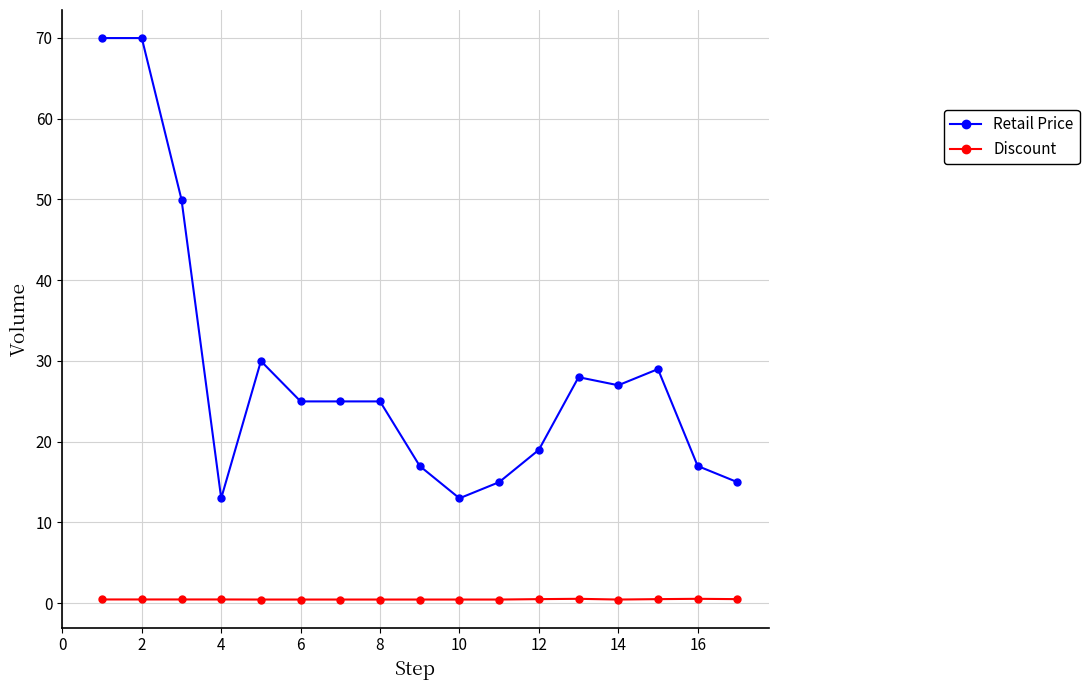

What is the highest value of the Retail Price series?

70.0